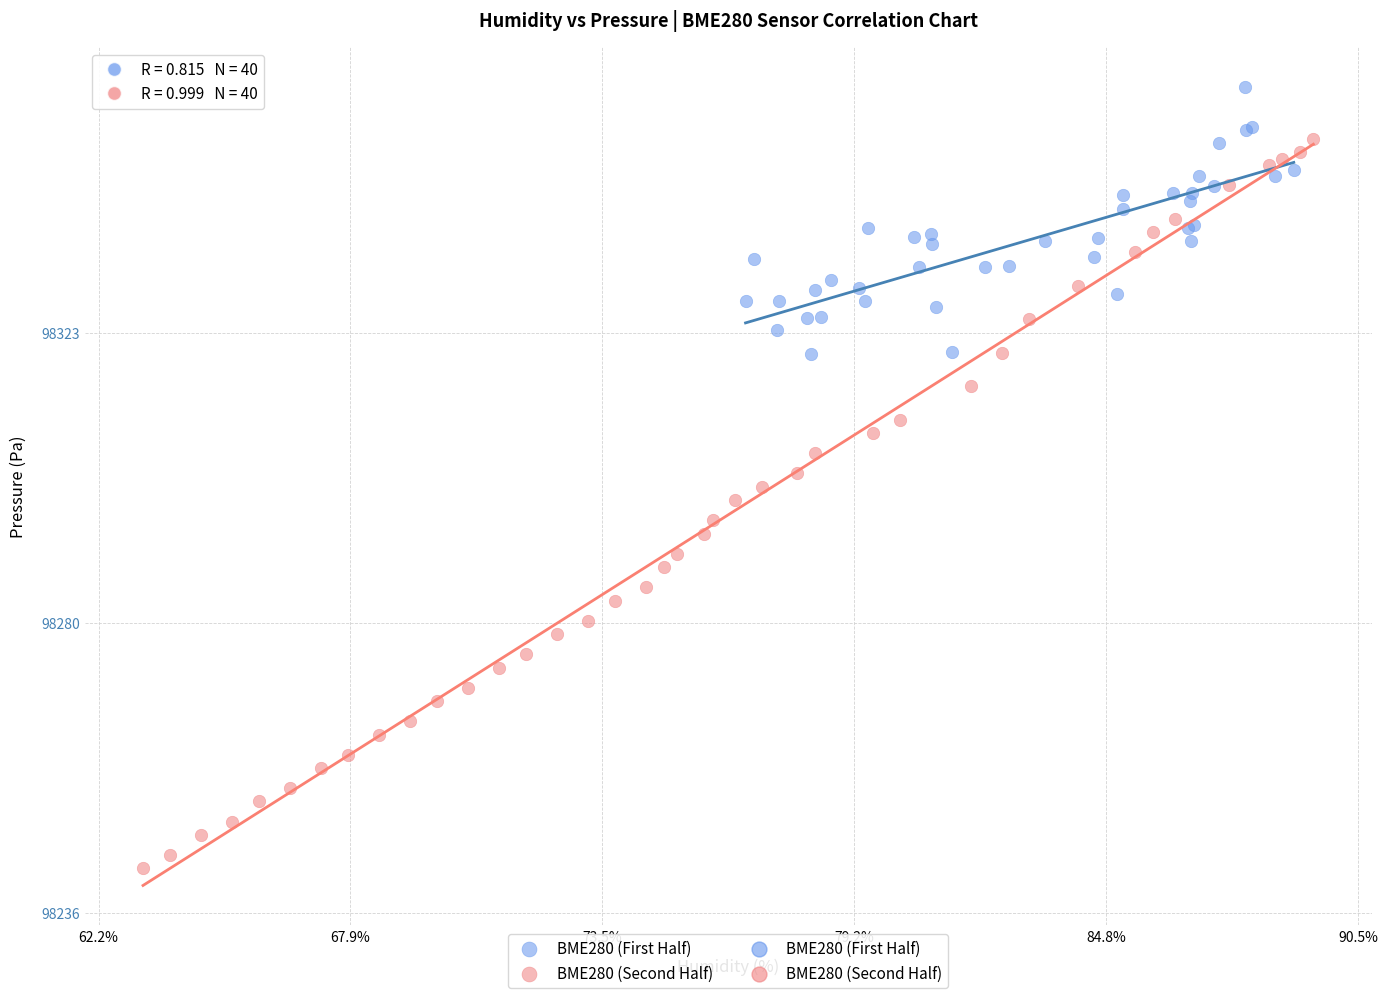

Which series reaches the minimum Y coordinate?

BME280 (Second Half)